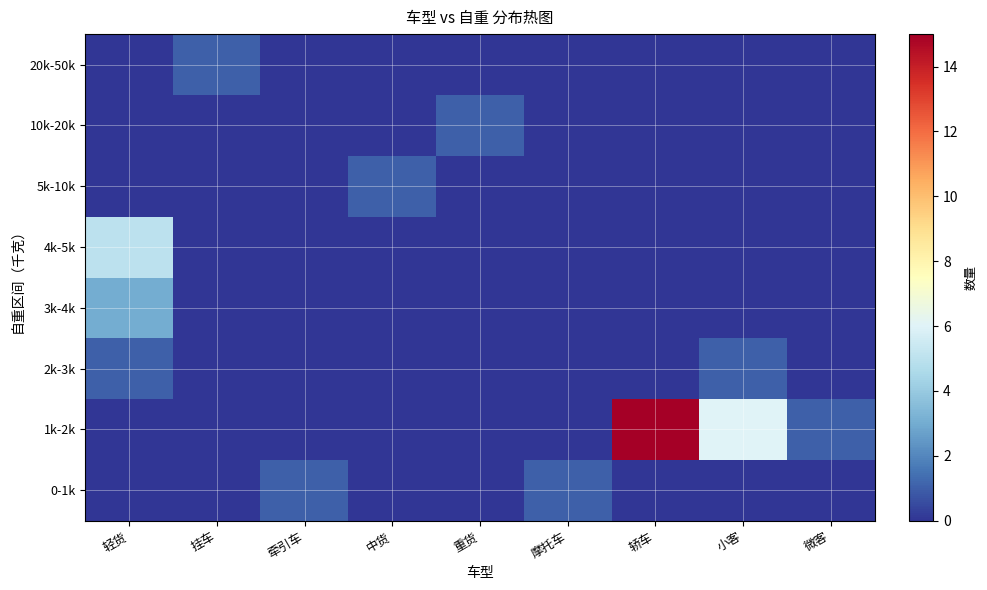

Rank the series by their maximum value, from highest to lowest.

1k-2k, 4k-5k, 3k-4k, 0-1k, 2k-3k, 5k-10k, 10k-20k, 20k-50k